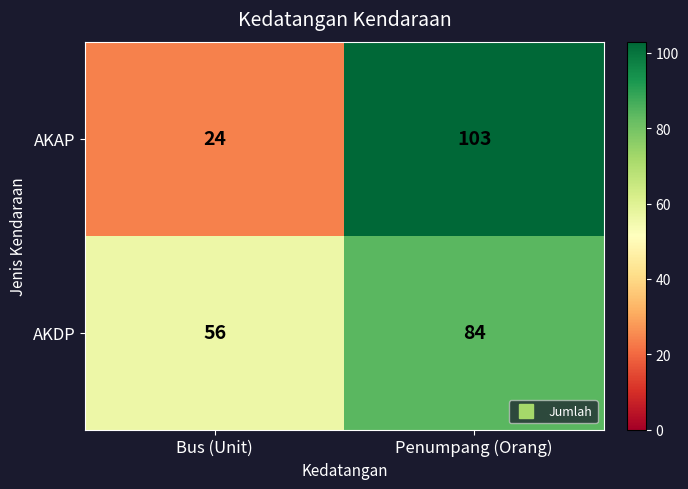

What is the sum of all AKDP values?

140